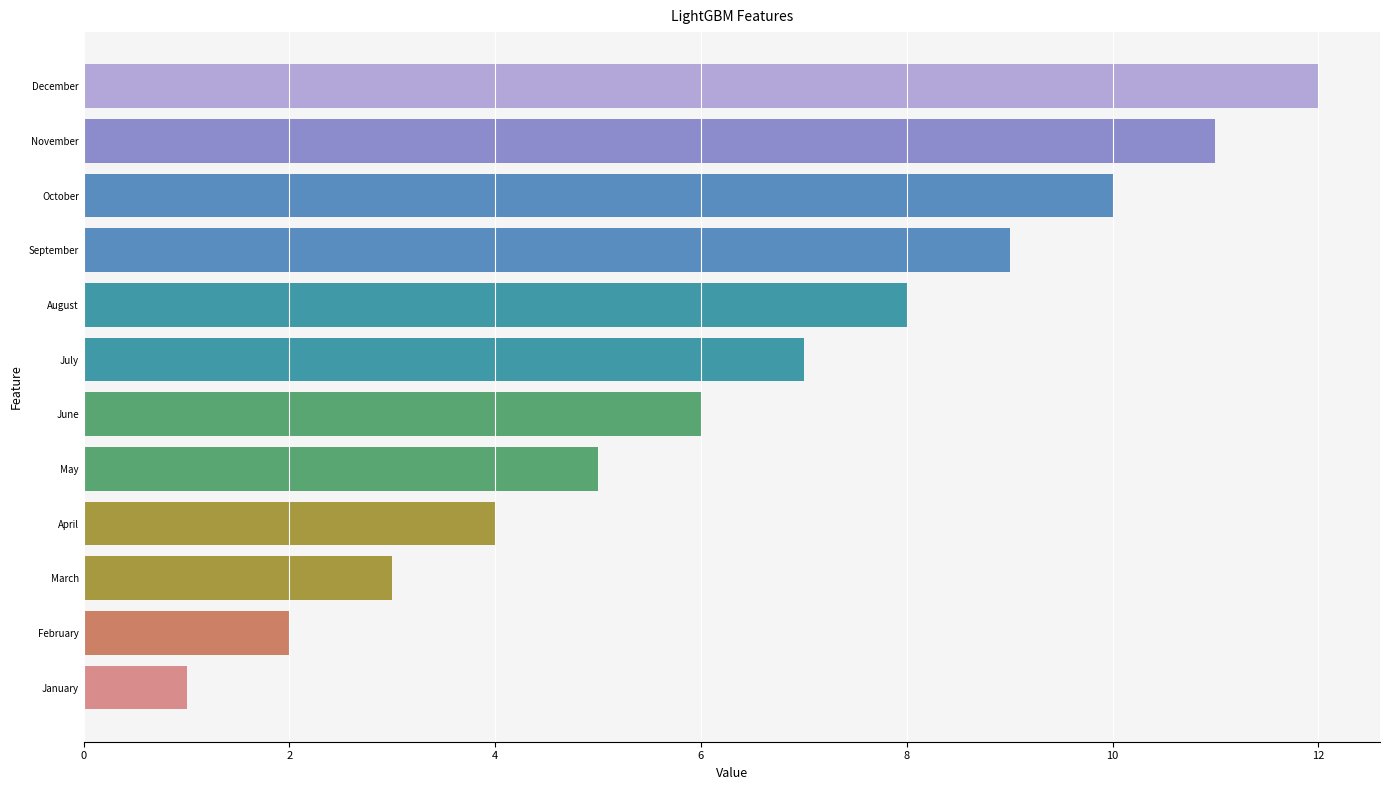

List the labels in order of value, largest first.

December, November, October, September, August, July, June, May, April, March, February, January